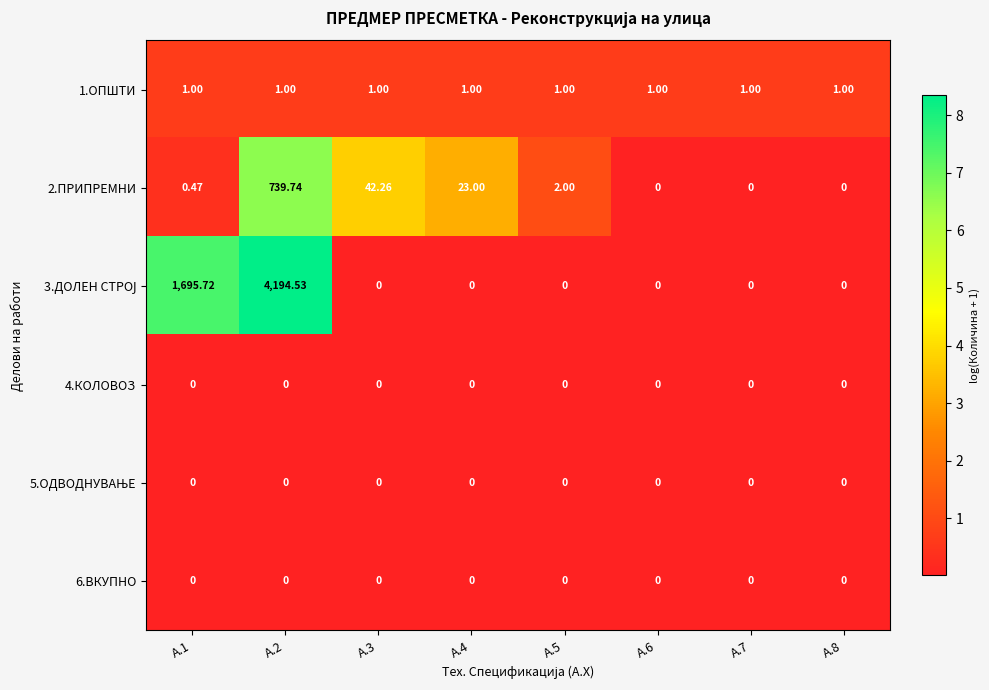

At which category is the sum across all series the highest?

A.2